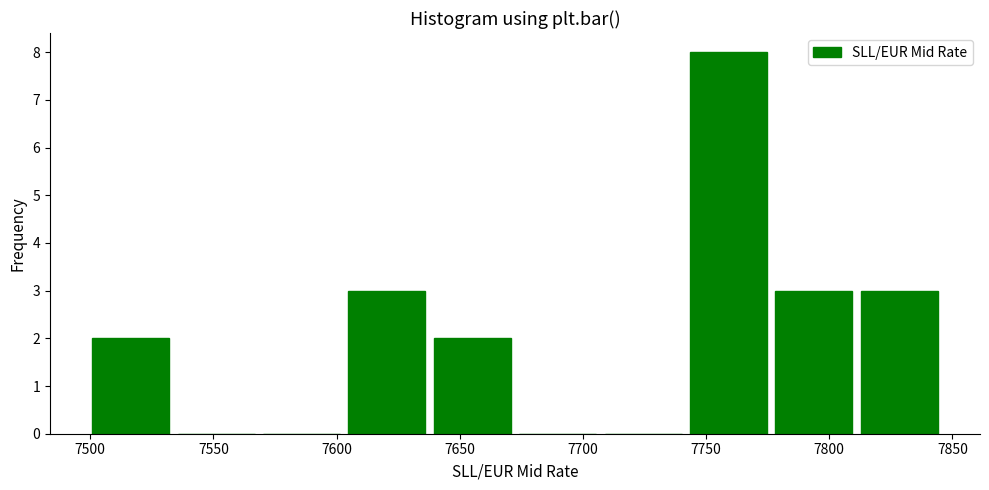

Reading left to right, list every bar in this chart as the range it spans on the x-axis followed by its height. Neither the bar edges nor the heights are printed on the chart, so give them approximately, as read against the axes.

7500 to 7535: 2
7535 to 7570: 0
7570 to 7605: 0
7605 to 7640: 3
7640 to 7670: 2
7670 to 7705: 0
7705 to 7740: 0
7740 to 7775: 8
7775 to 7810: 3
7810 to 7845: 3